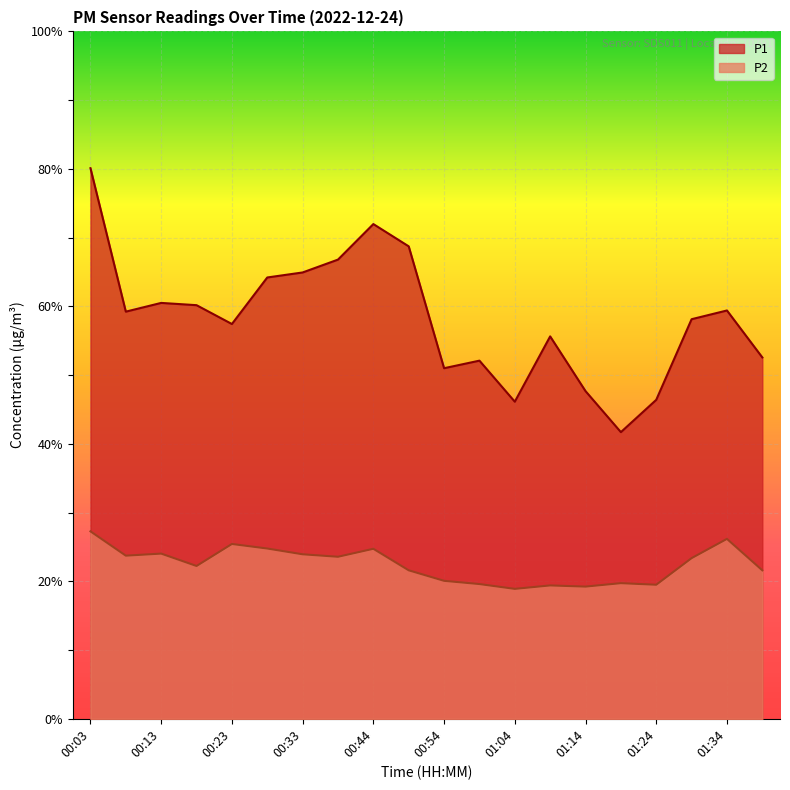

List the series in order of their overall mean, highest first.

P1, P2